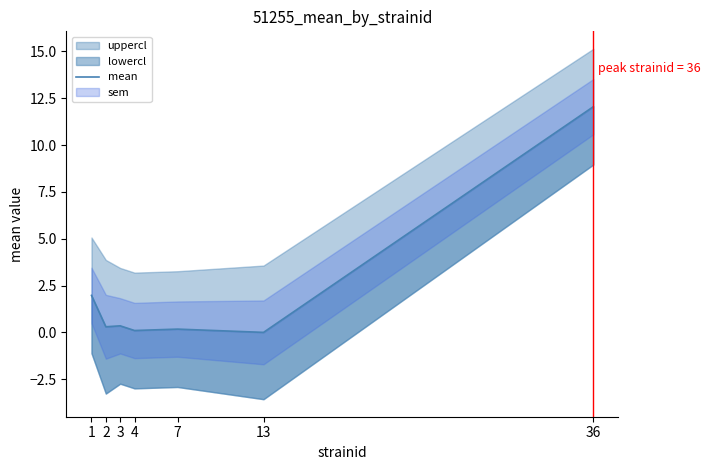

Is this an area chart (filled region under the line)?

No